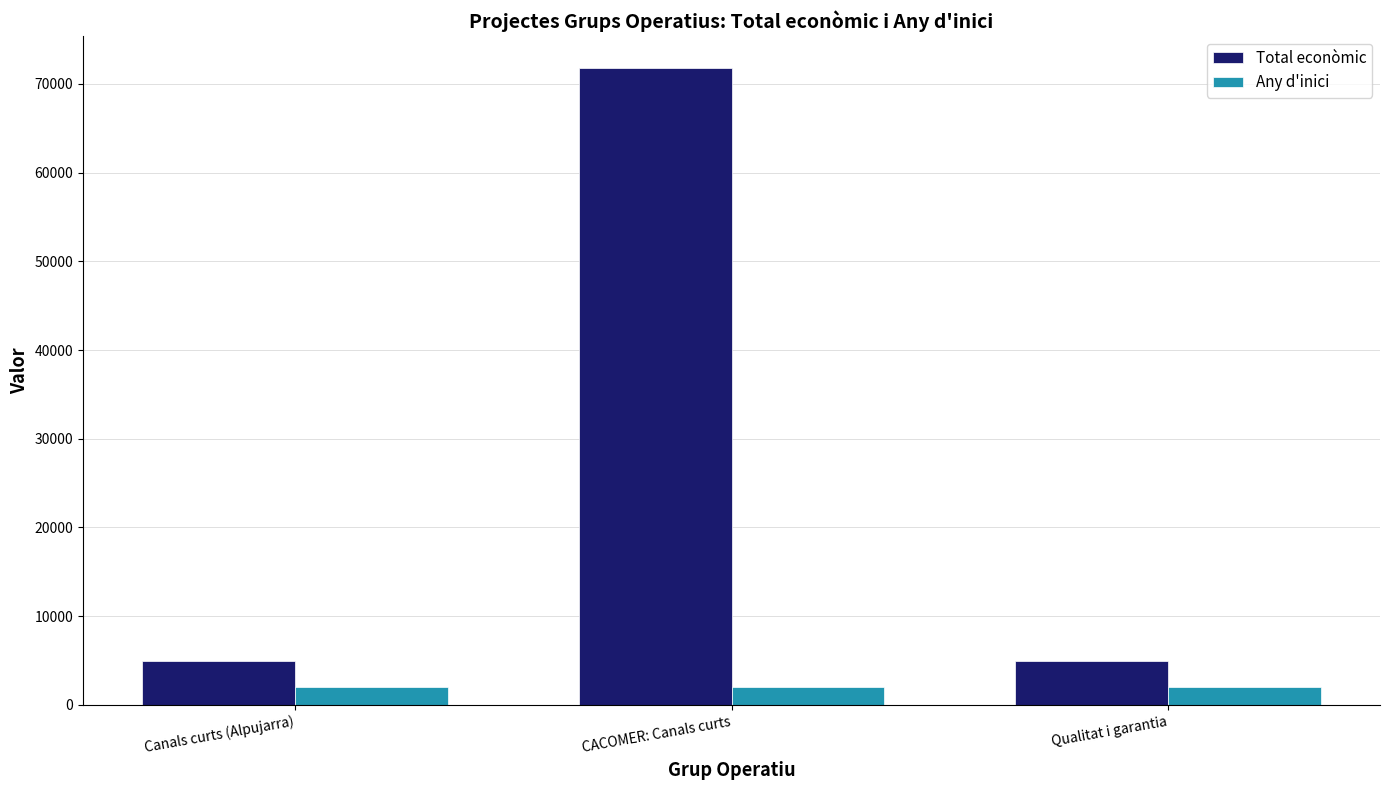

How many bars are there in each group?

2